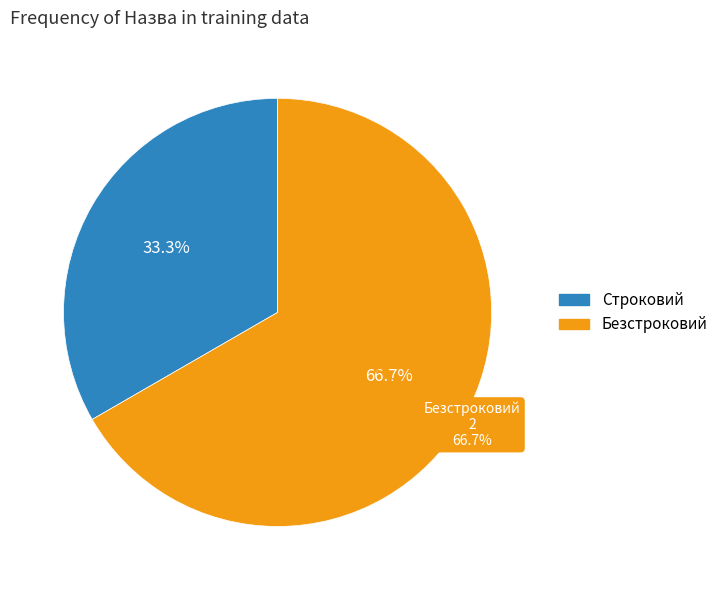

What percentage is NOT represented by Строковий?

66.7%